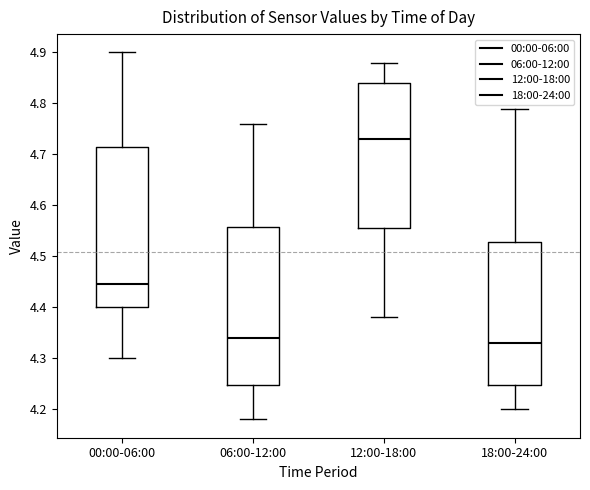

Reading left to right, transcribe this box plot: for each box, give where its median line is, the range the box spans, and where its two whiskers end, as read against the y-axis. The values are not printed on the chart, so give them approximately, as read against the axis.

00:00-06:00: median 4.45, box 4.40 to 4.72, whiskers 4.30 to 4.90
06:00-12:00: median 4.34, box 4.25 to 4.56, whiskers 4.18 to 4.76
12:00-18:00: median 4.73, box 4.56 to 4.84, whiskers 4.38 to 4.88
18:00-24:00: median 4.33, box 4.25 to 4.53, whiskers 4.20 to 4.79